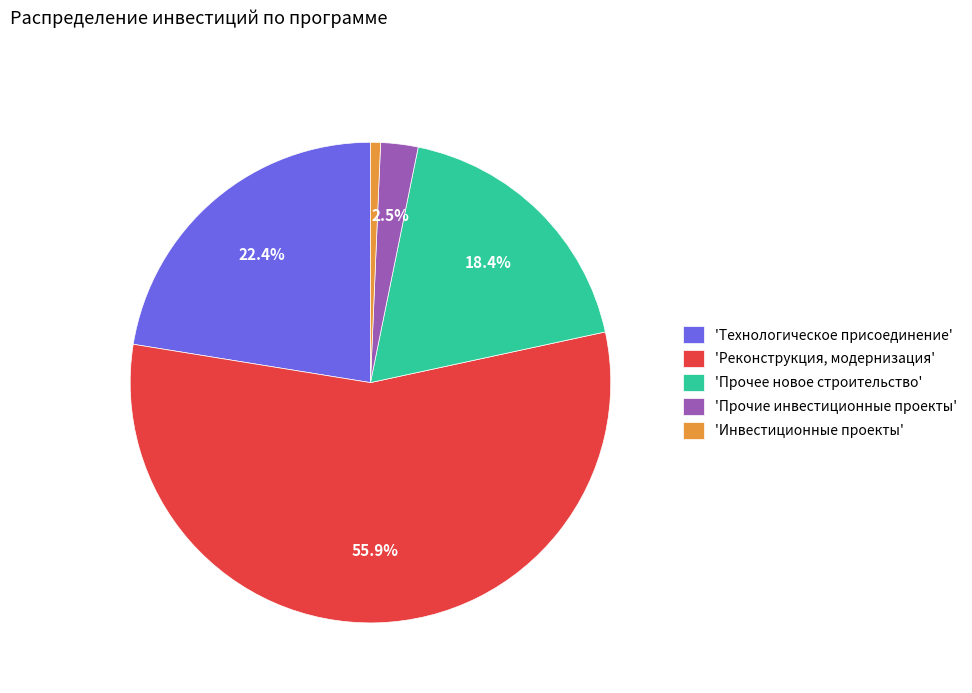

Is the sum of 'Прочее новое строительство' and 'Технологическое присоединение' greater than half?

No